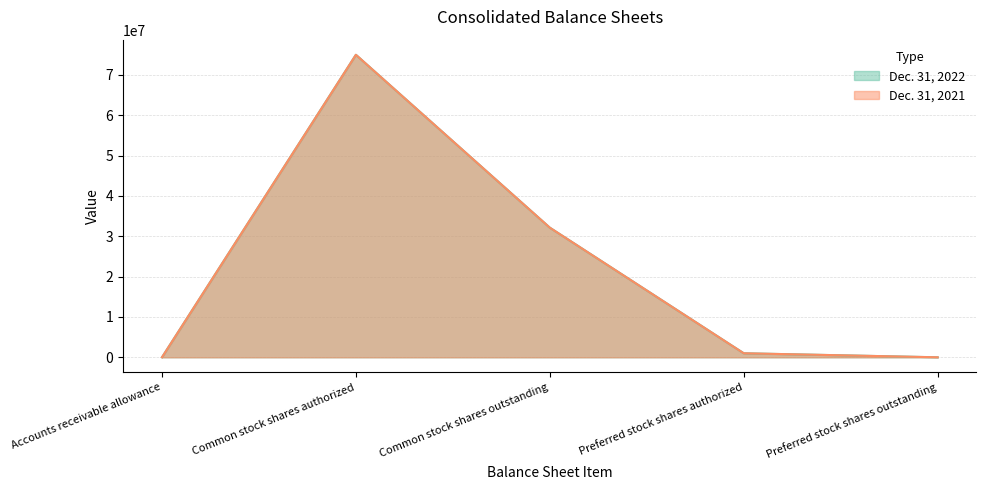

Which series has the largest total across all categories?

Dec. 31, 2021